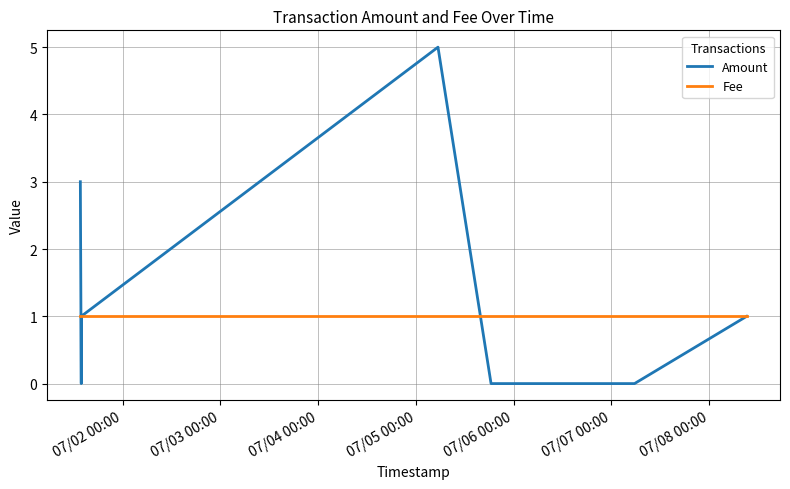

Which series ends up on top after the final intersection of Fee and Amount?

Fee